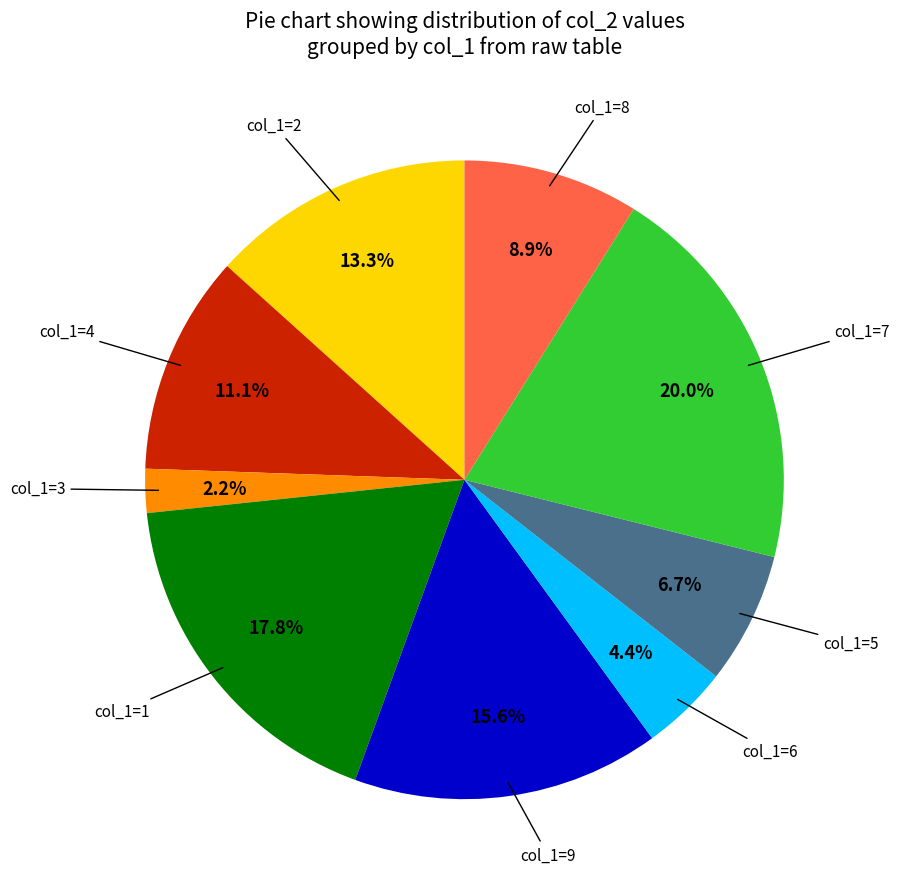

Does any single category account for the majority?

No